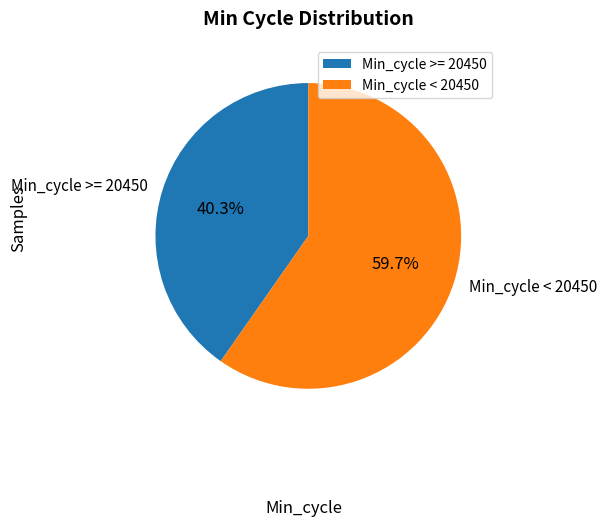

Rank the categories by value from lowest to highest.

Min_cycle >= 20450, Min_cycle < 20450